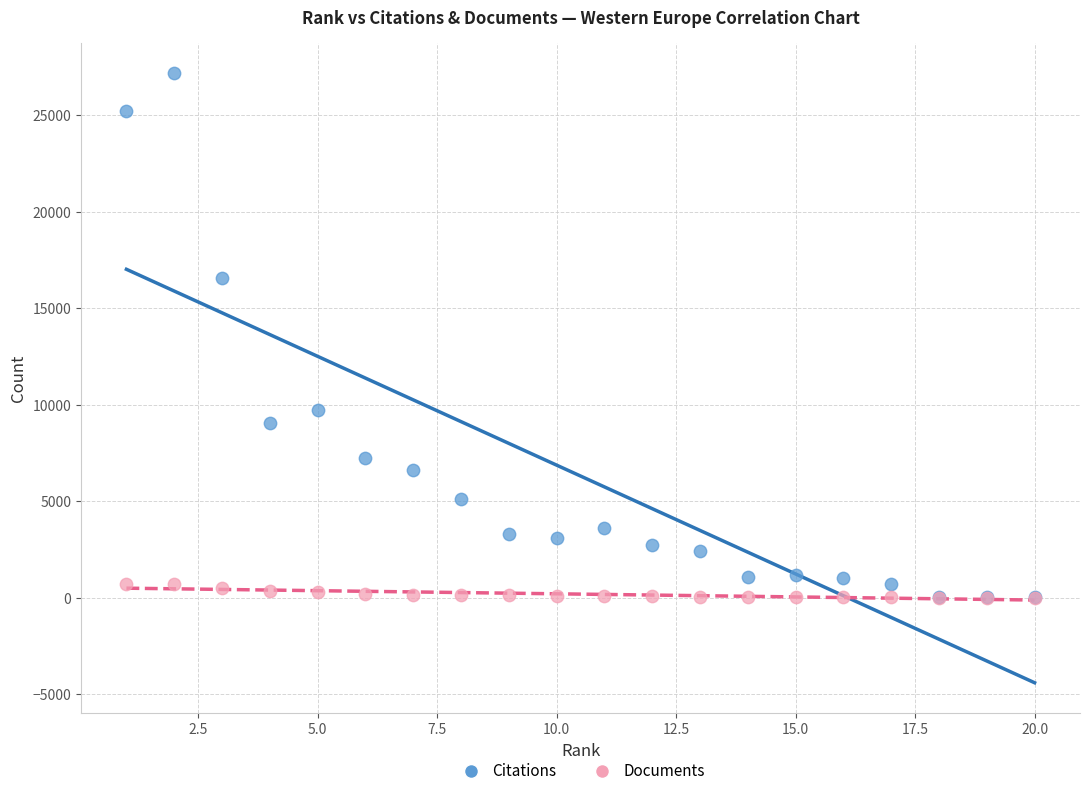

Across all series, what Y value is closest to 13586?

16580